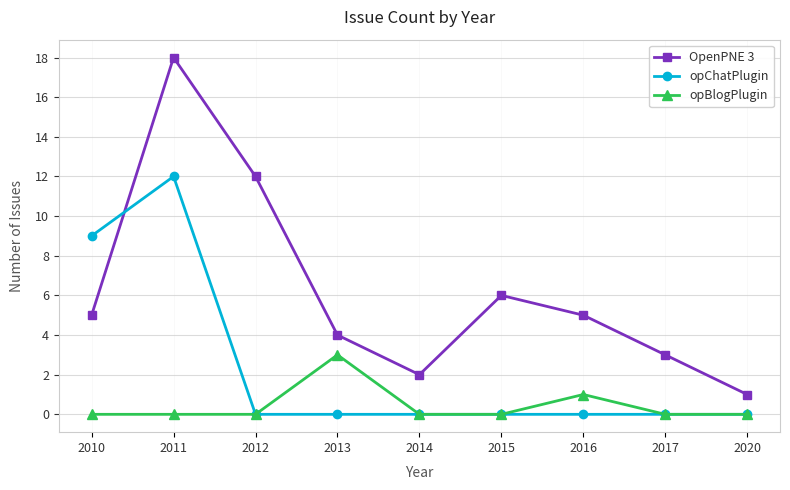

At how many categories does at least one series exceed 13?

1